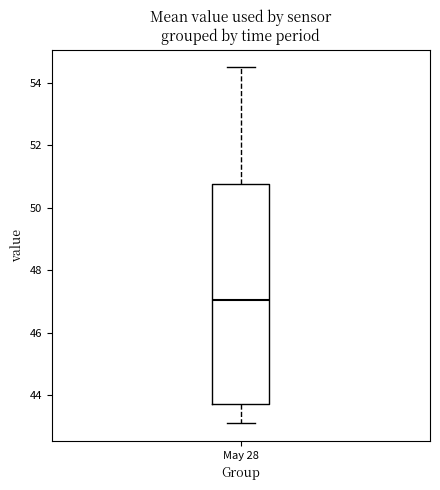

Read this box plot against the y-axis: the position of the median line, the range covered by the box, and the ends of both whiskers. The values are not printed on the chart, so give them approximately, as read against the axis.

median 47.0, box 43.8 to 50.8, whiskers 43.2 to 54.6